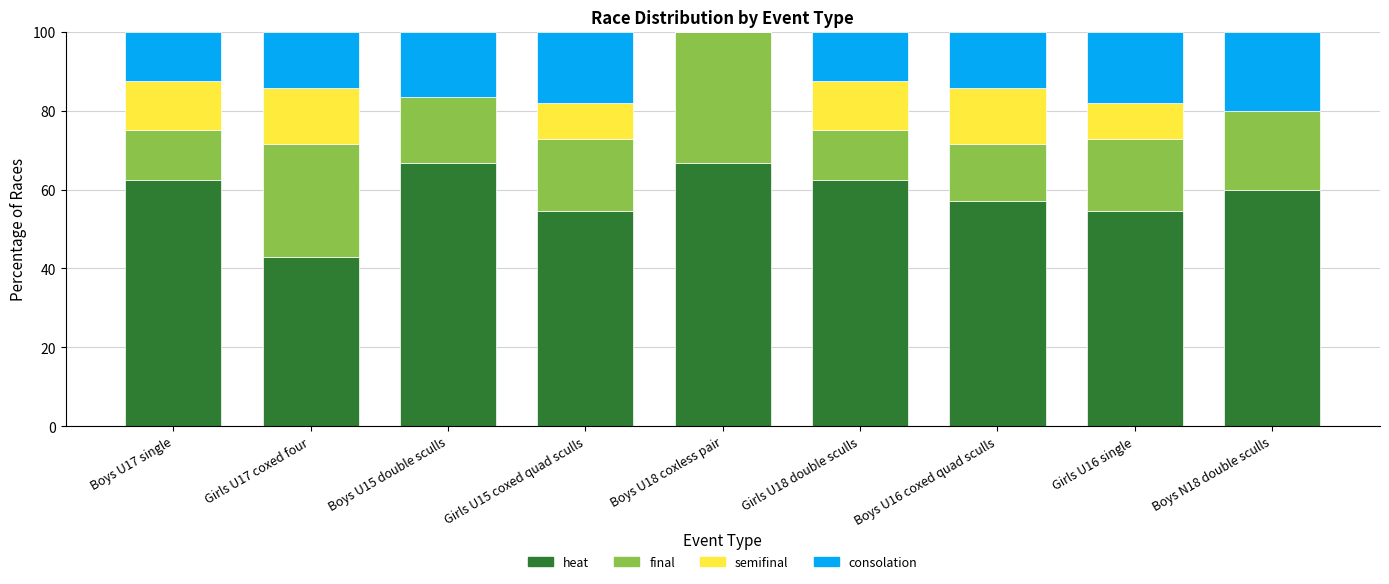

The value of heat at Girls U15 coxed quad sculls is 54.5. True or false?

True